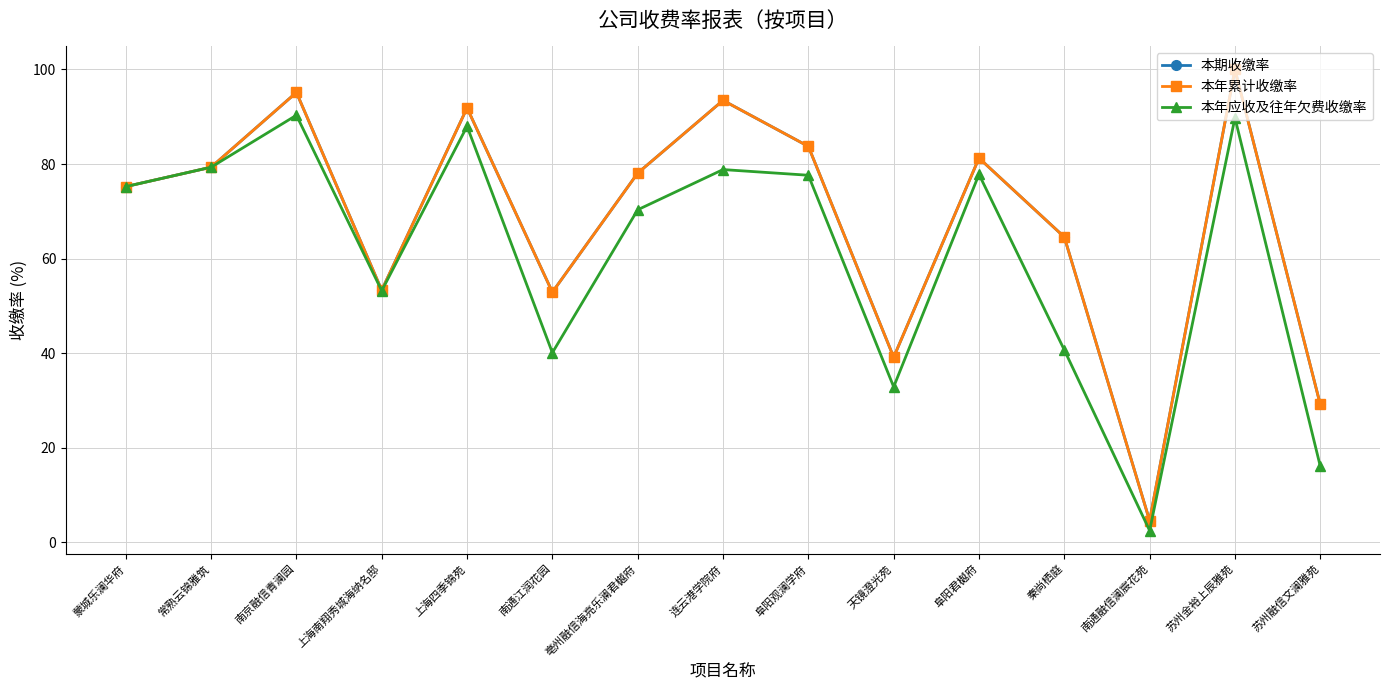

Is this an area chart (filled region under the line)?

No